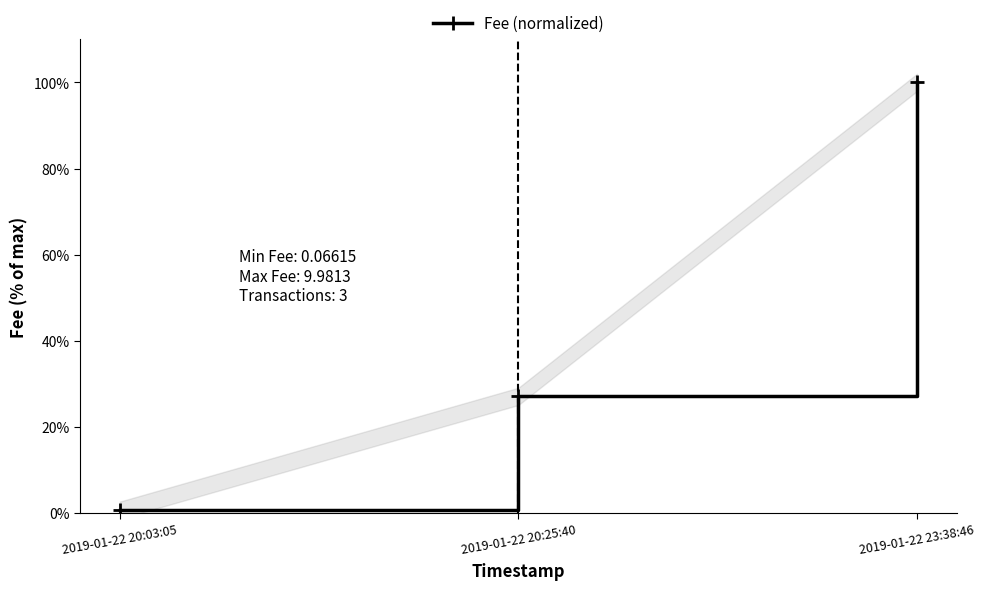

What is the minimum value shown in the chart?

0.7